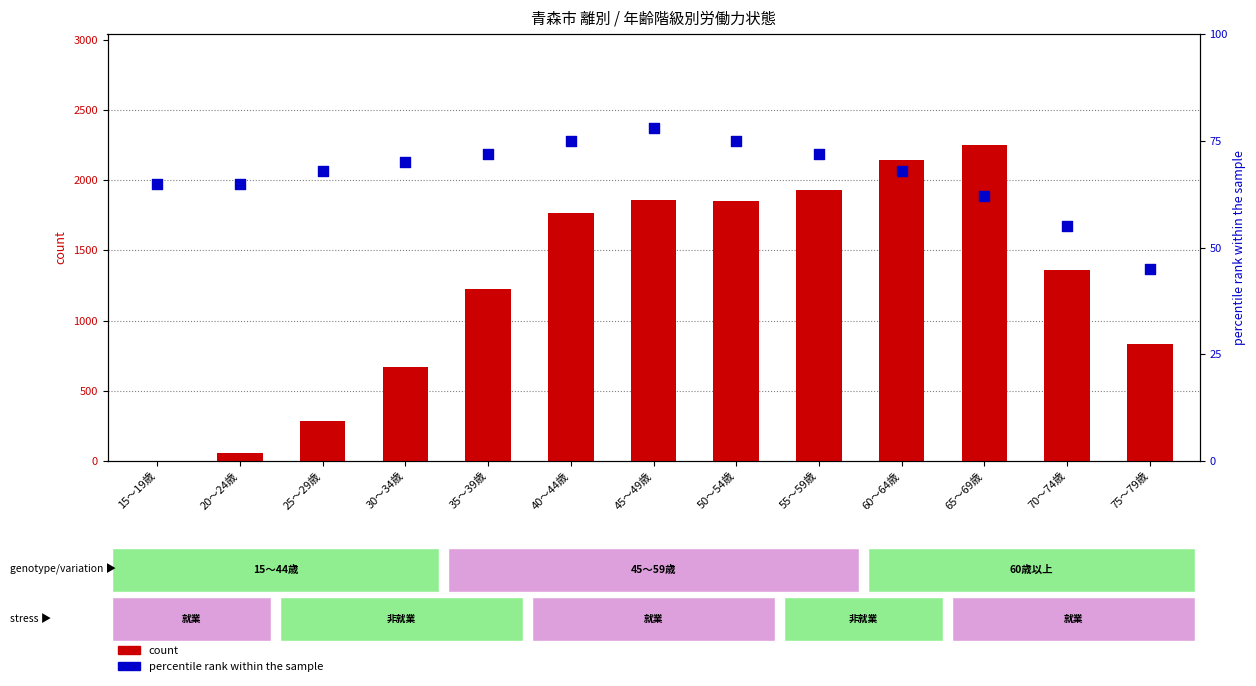

Which series has the largest total across all categories?

count